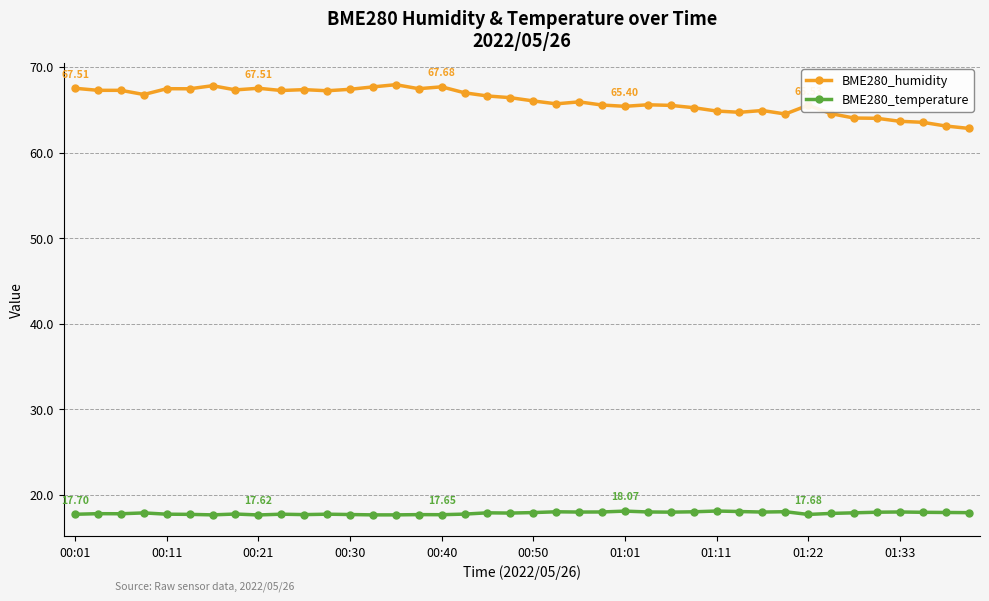

True or false: BME280_temperature and BME280_humidity cross at least once.

False